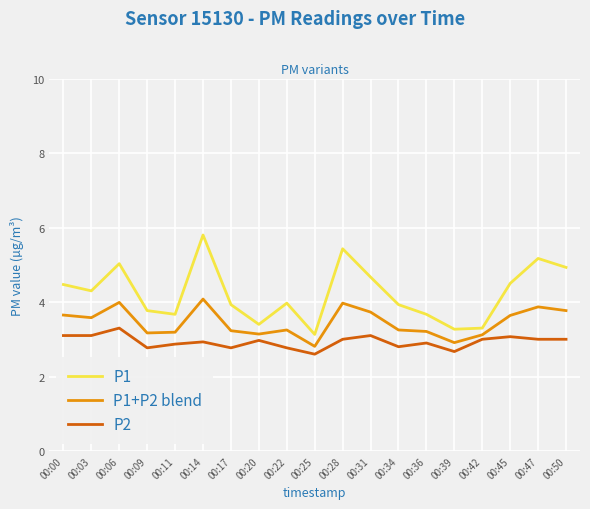

At which label does P1 reach its peak?

00:14